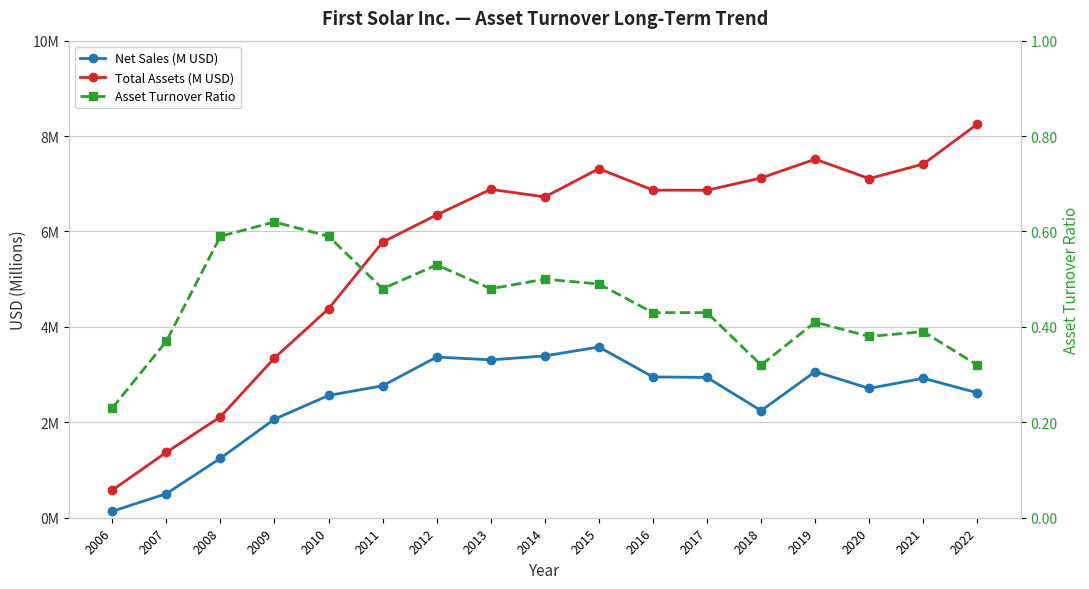

Reading left to right, what are all the values shown in this chart?

Net Sales (M USD): 2006=0.1	2007=0.5	2008=1.2	2009=2.1	2010=2.6	2011=2.8	2012=3.4	2013=3.3	2014=3.4	2015=3.6	2016=3.0	2017=2.9	2018=2.2	2019=3.1	2020=2.7	2021=2.9	2022=2.6
Total Assets (M USD): 2006=0.6	2007=1.4	2008=2.1	2009=3.3	2010=4.4	2011=5.8	2012=6.3	2013=6.9	2014=6.7	2015=7.3	2016=6.9	2017=6.9	2018=7.1	2019=7.5	2020=7.1	2021=7.4	2022=8.3
Asset Turnover Ratio: 2006=0.2	2007=0.4	2008=0.6	2009=0.6	2010=0.6	2011=0.5	2012=0.5	2013=0.5	2014=0.5	2015=0.5	2016=0.4	2017=0.4	2018=0.3	2019=0.4	2020=0.4	2021=0.4	2022=0.3